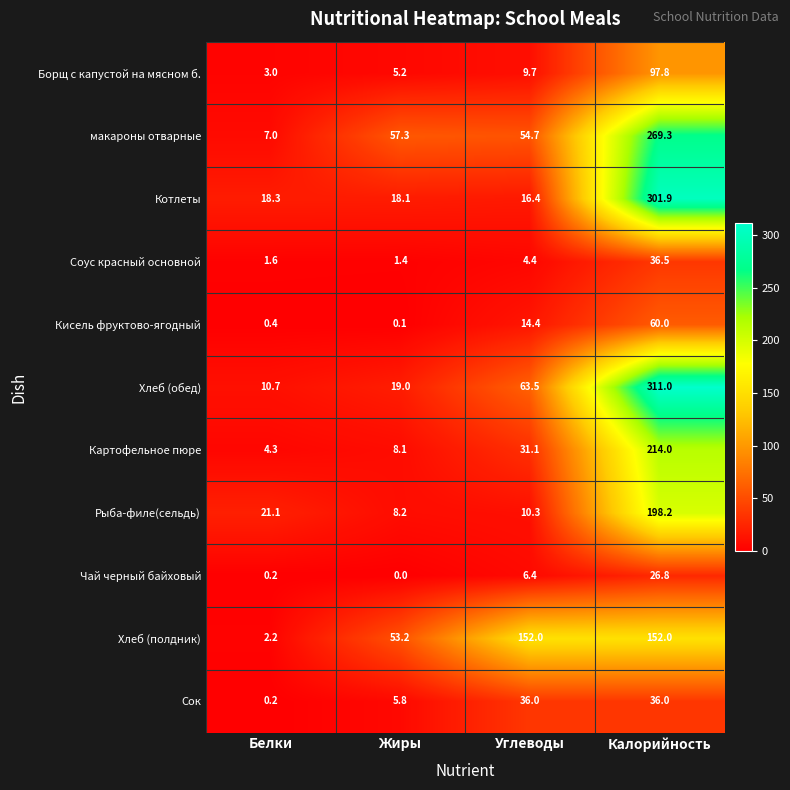

Which label corresponds to the largest value in the chart?

Калорийность